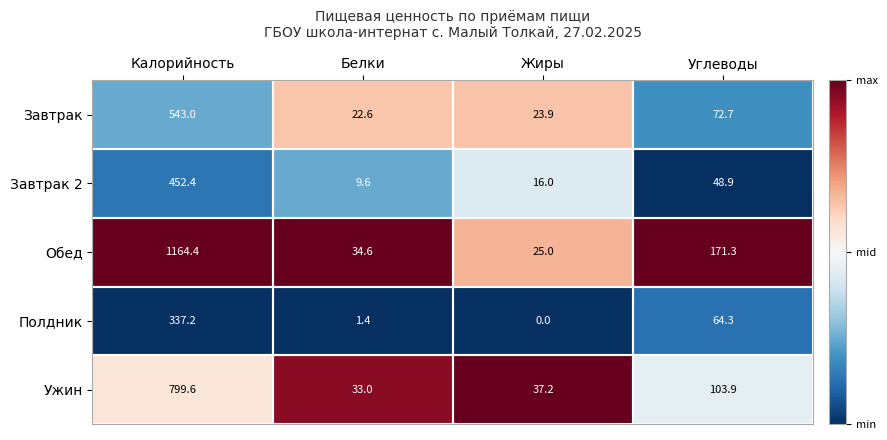

Which label corresponds to the smallest value in the chart?

Жиры